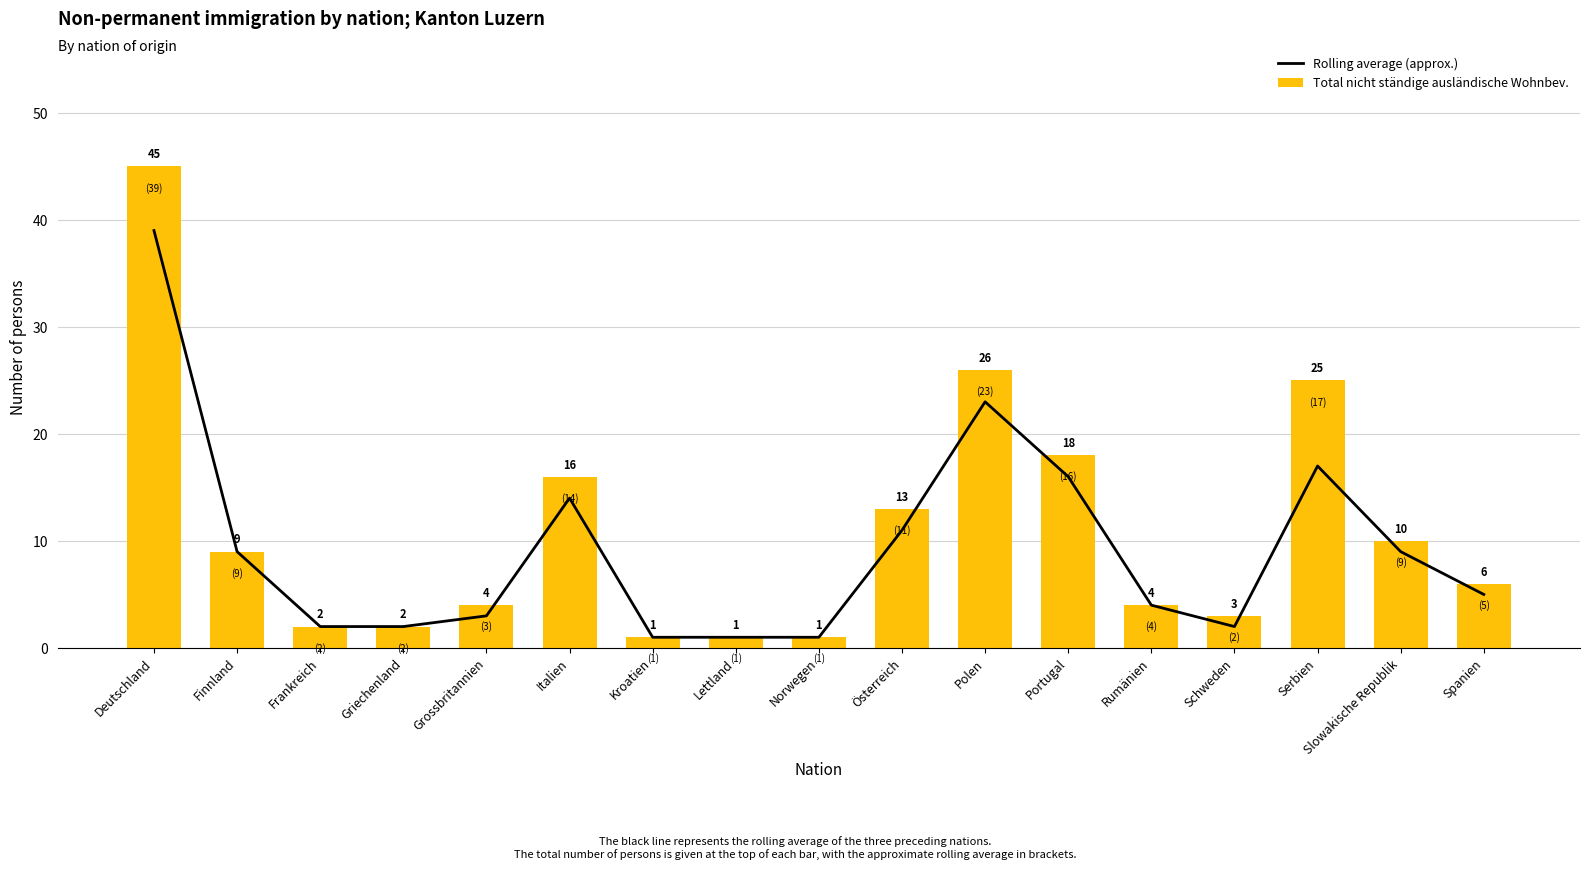

What is the difference between the Rolling average (approx.) values at Portugal and Polen?

7